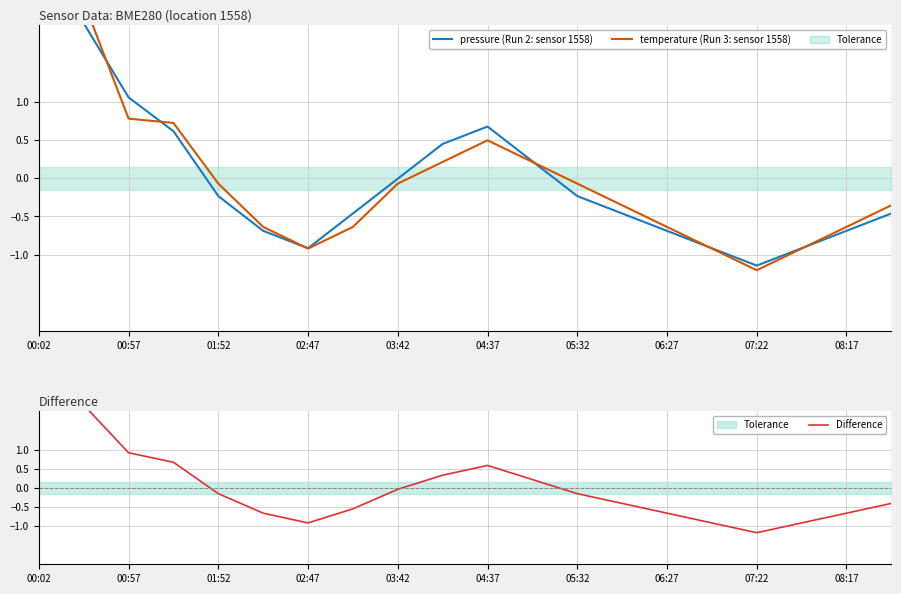

Between 02:47 and 08:17, which series saw the biggest shift?

temperature (Run 3: sensor 1558)